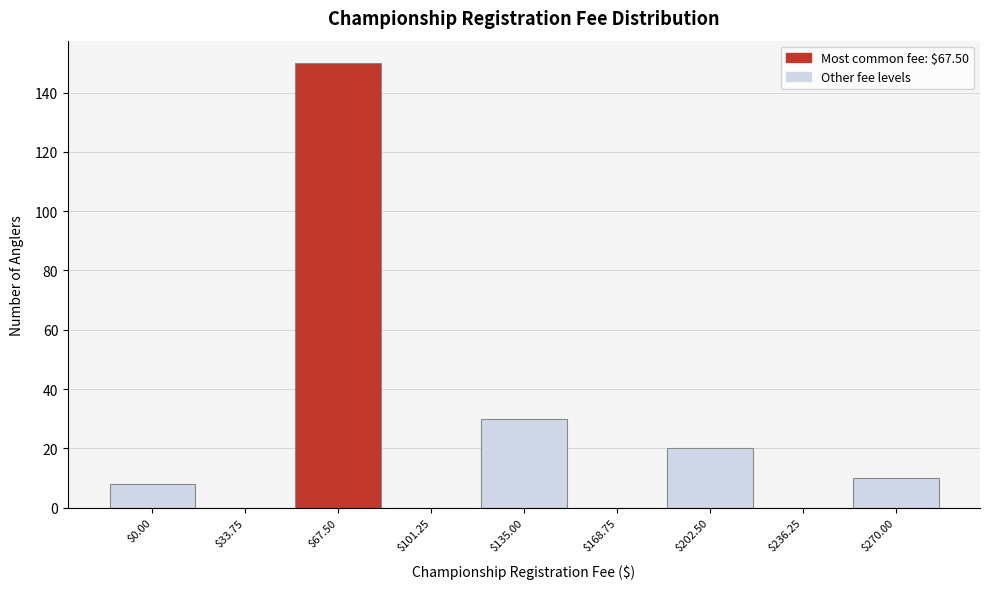

Read the value at $67.50, to the nearest 5.

150